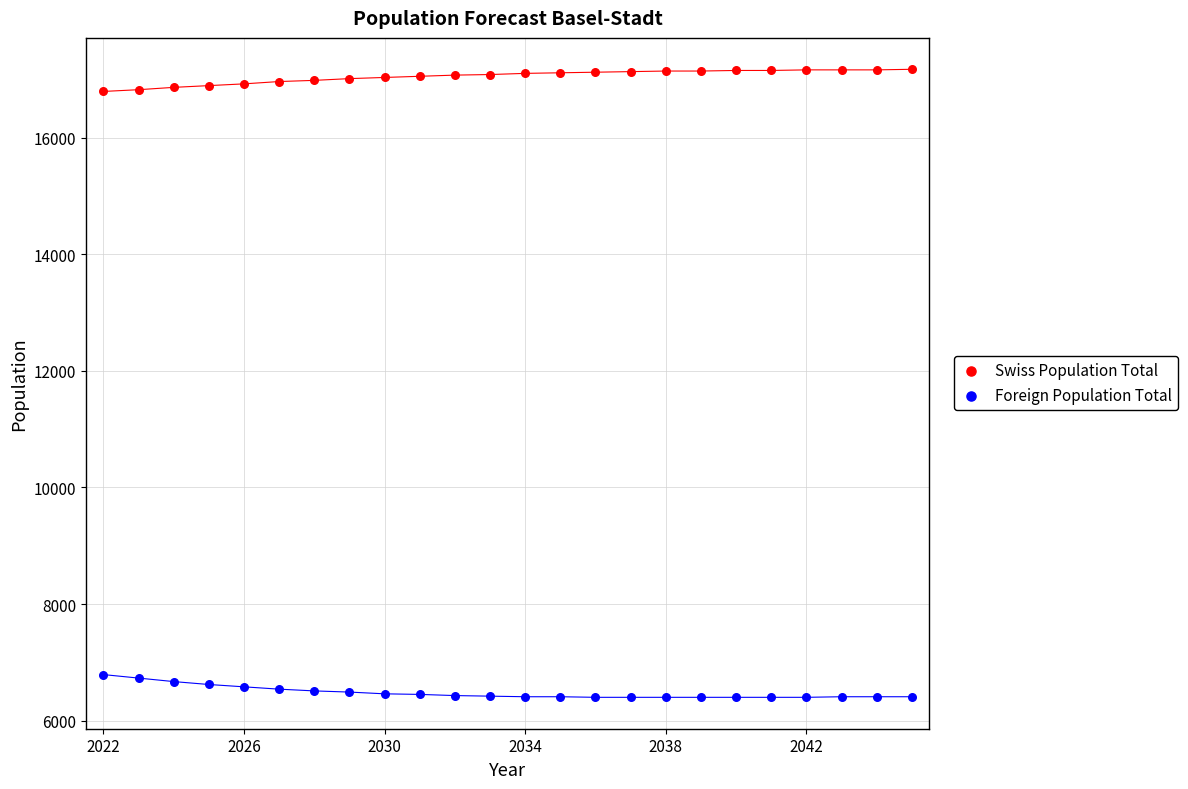

Across all data points, what is the range of Y values (max minus min)?

10770